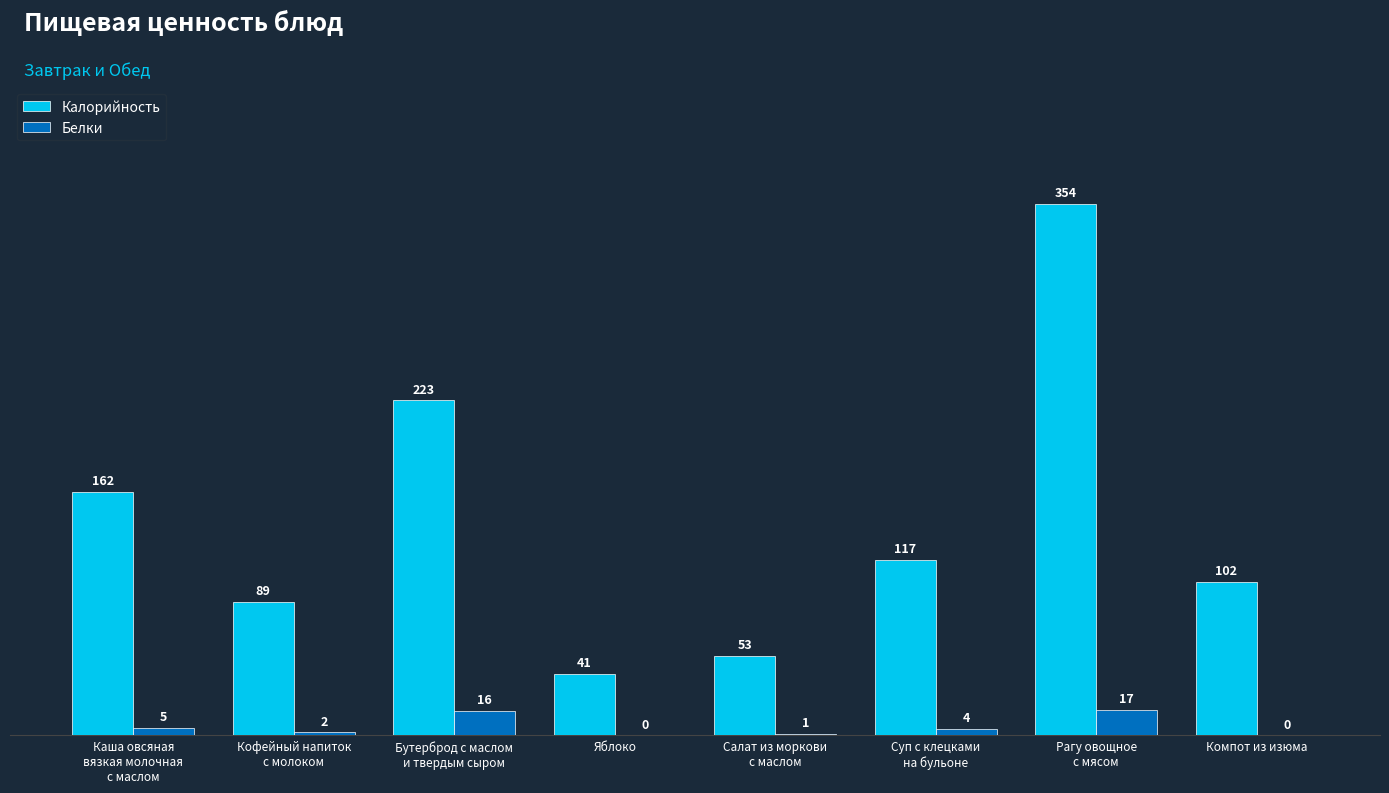

Reading left to right, what are all the values shown in this chart?

Калорийность: Каша овсяная
вязкая молочная
с маслом=162	Кофейный напиток
с молоком=89	Бутерброд с маслом
и твердым сыром=223	Яблоко=41	Салат из моркови
с маслом=53	Суп с клецками
на бульоне=117	Рагу овощное
с мясом=354	Компот из изюма=102
Белки: Каша овсяная
вязкая молочная
с маслом=5	Кофейный напиток
с молоком=2	Бутерброд с маслом
и твердым сыром=16	Яблоко=0	Салат из моркови
с маслом=1	Суп с клецками
на бульоне=4	Рагу овощное
с мясом=17	Компот из изюма=0